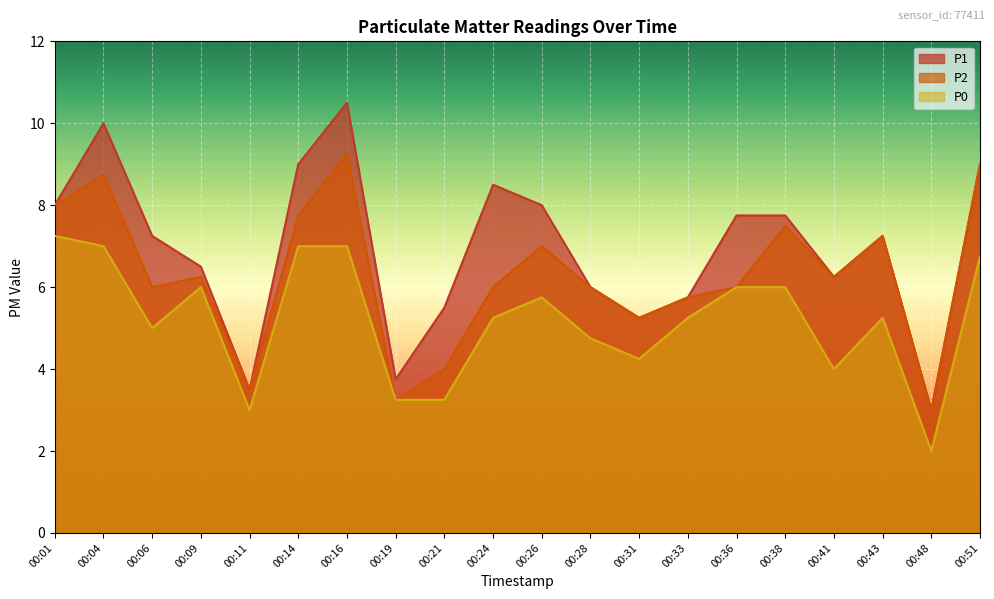

What is the sum of all P0 values?

104.0